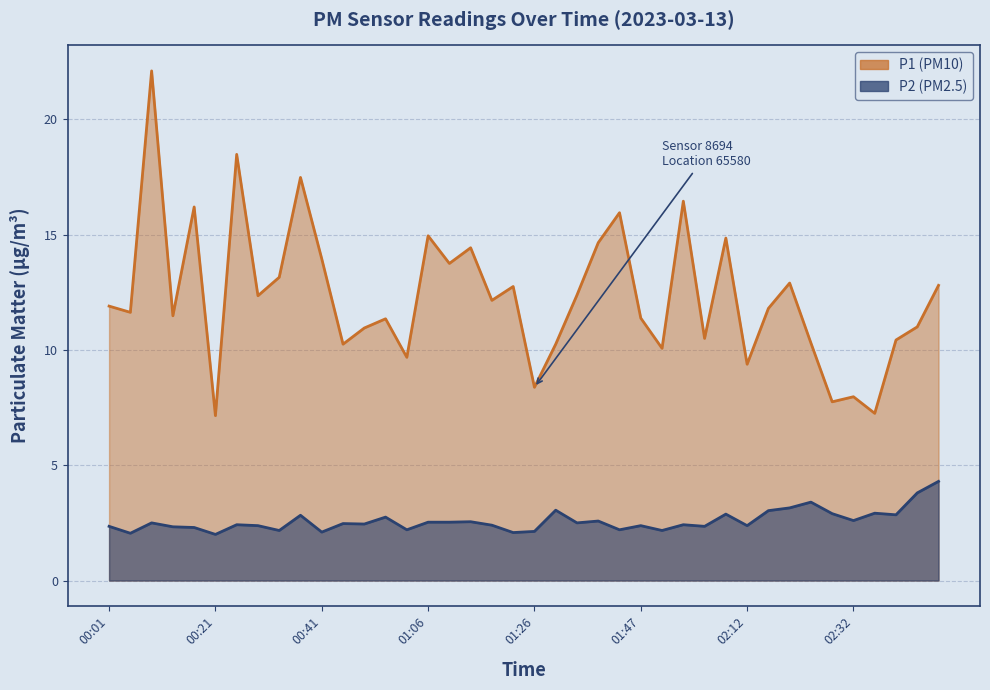

What is the difference between the P1 values at 00:13 and 02:03?

3.4